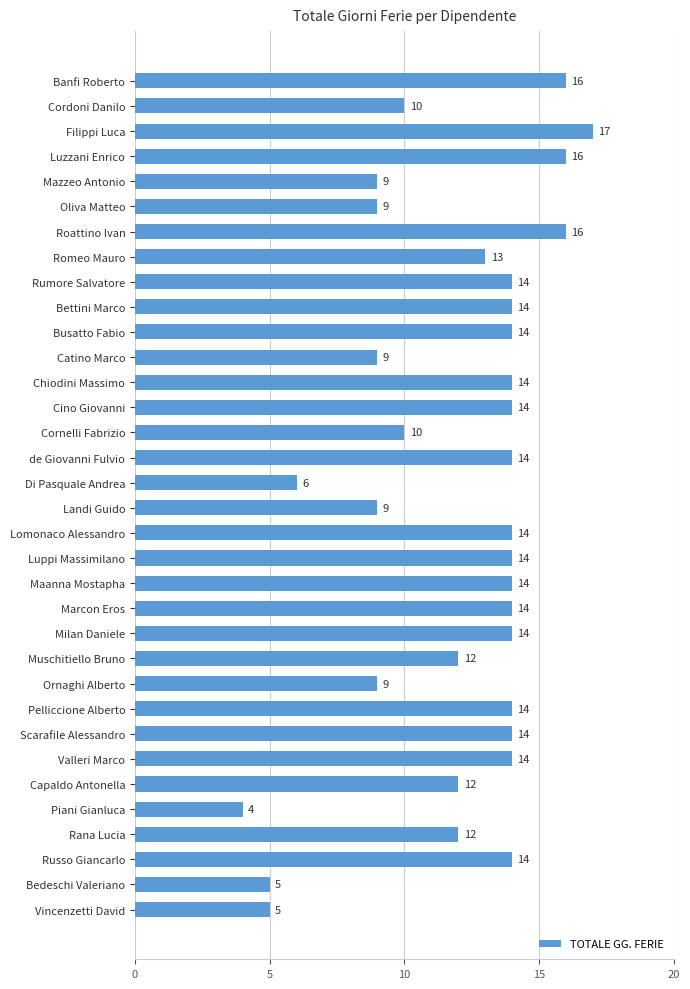

Count the number of data series in this chart.

1